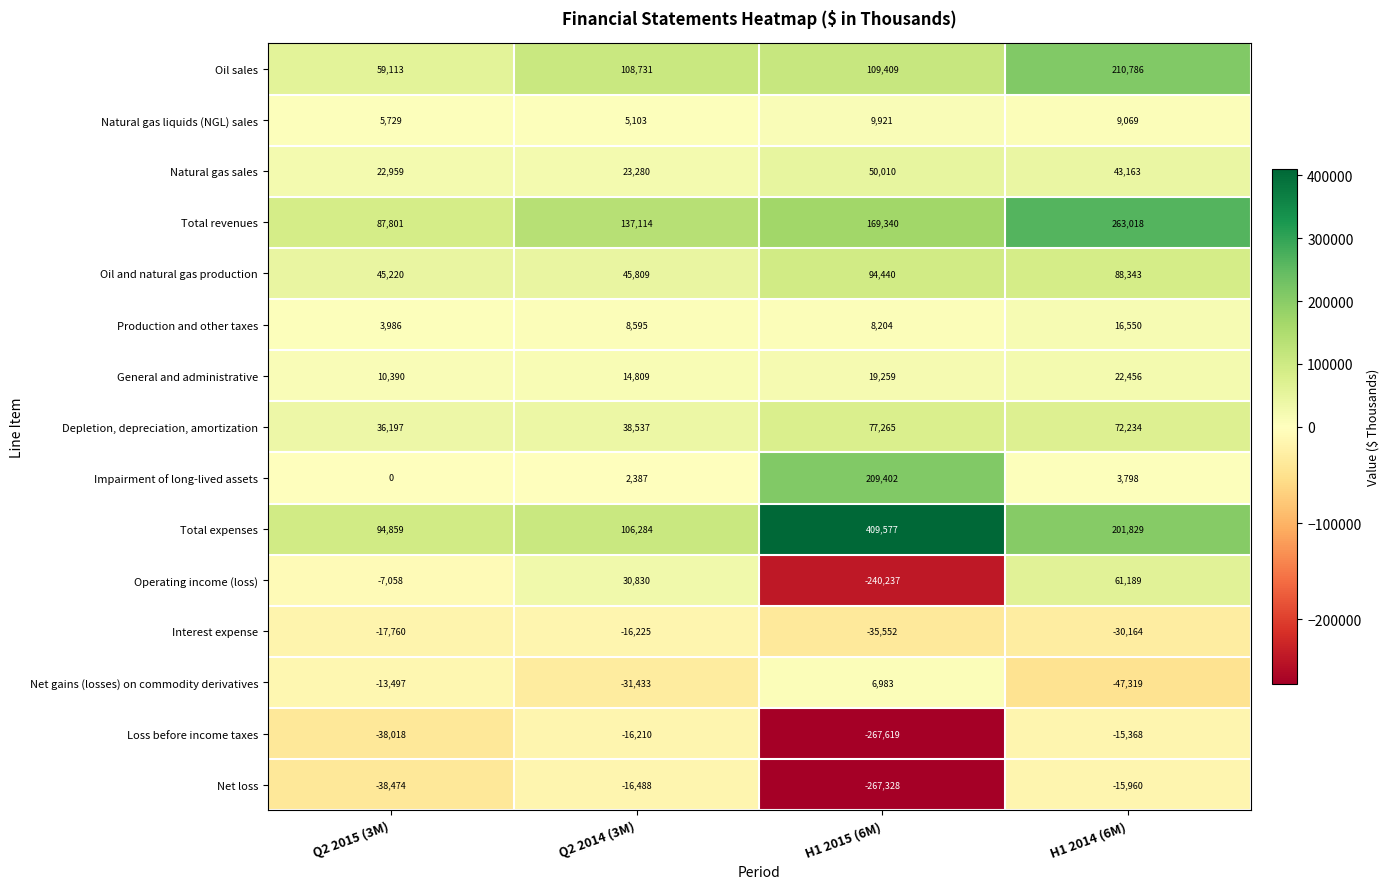

Which series has the largest range (max minus min)?

Total expenses